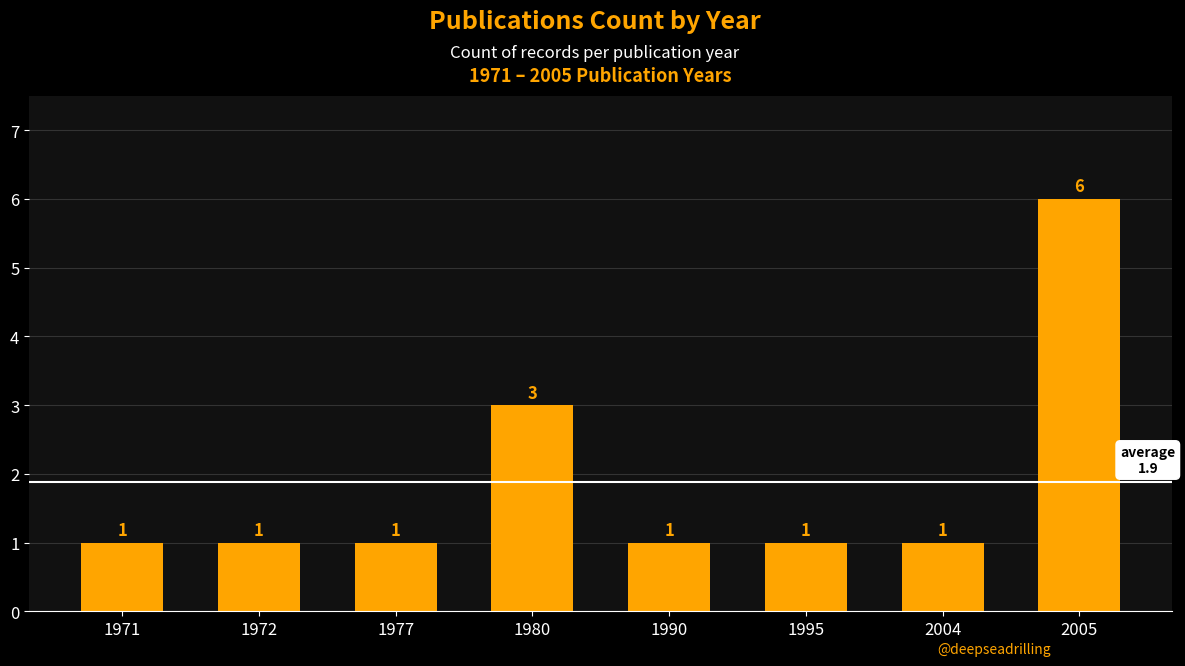

The value at 1972 is 0. True or false?

False